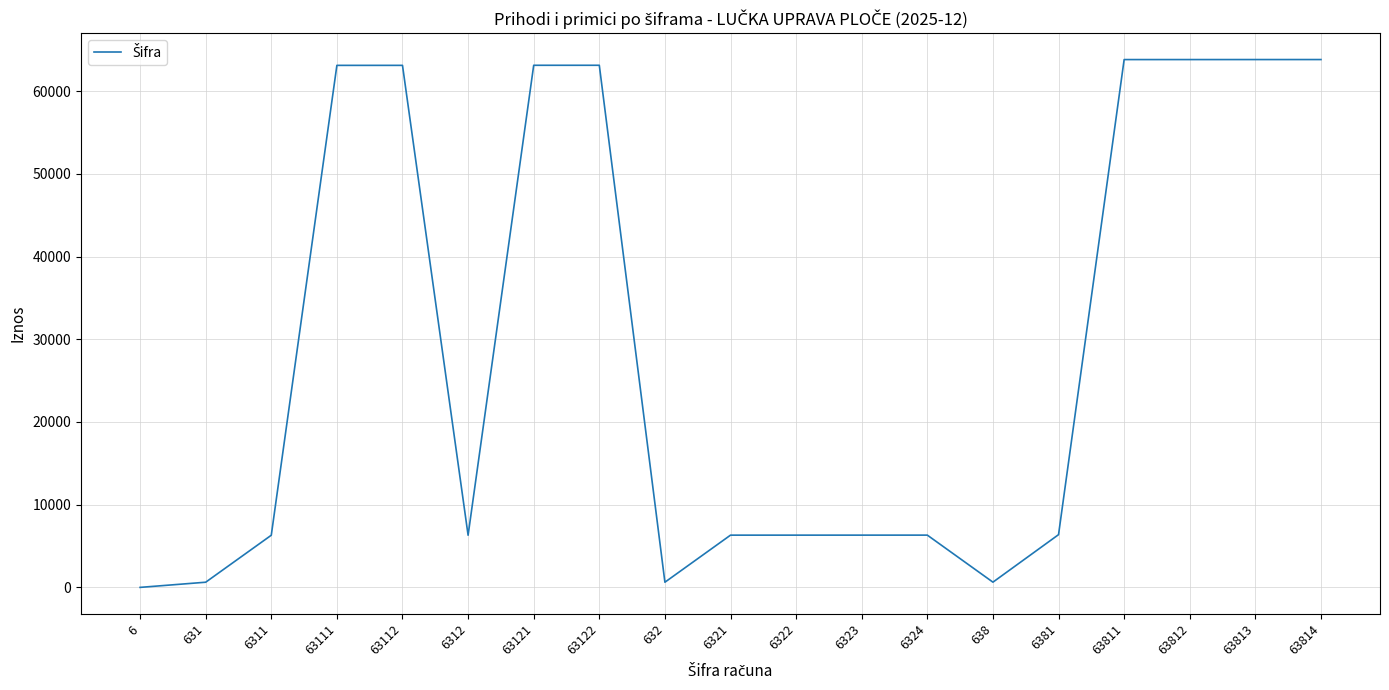

Where is the data nearest to the value 31910?

6381